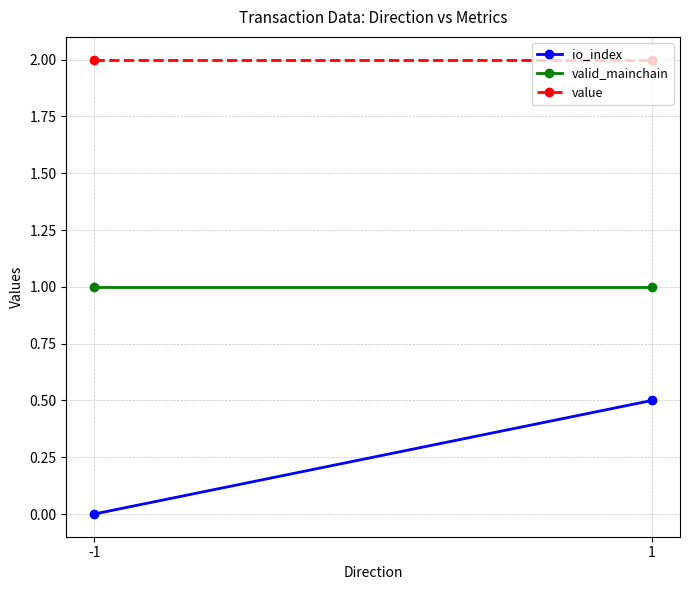

What is the average value of the valid_mainchain series?

1.0